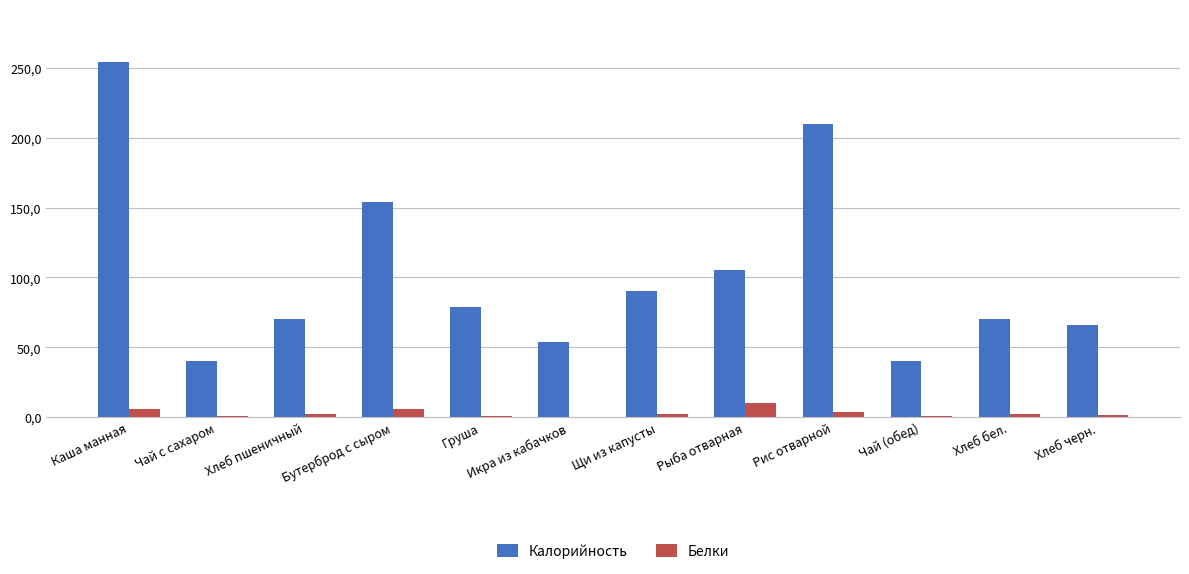

What is the label of the 12th bar from the right?

Каша манная